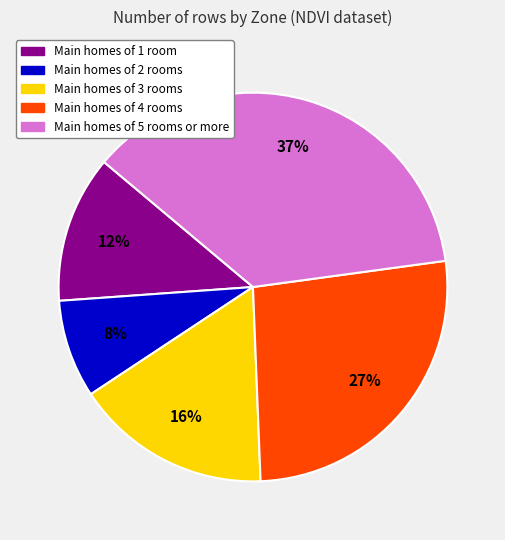

To the nearest percent, what is the average slice percentage?

20%